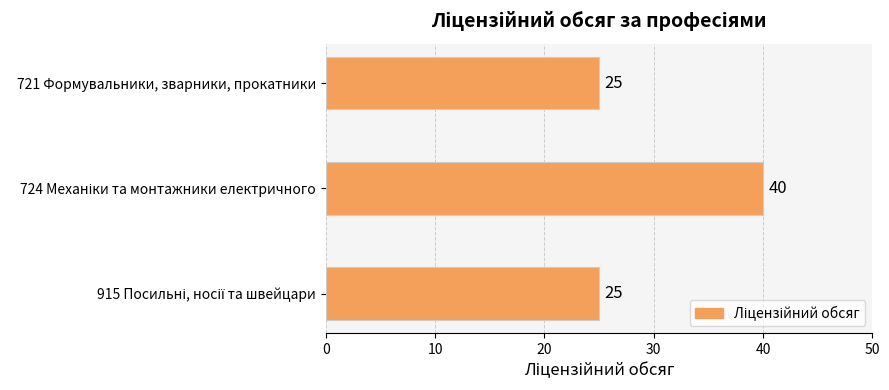

Reading top to bottom, list all the values displayed in this chart.

25	40	25